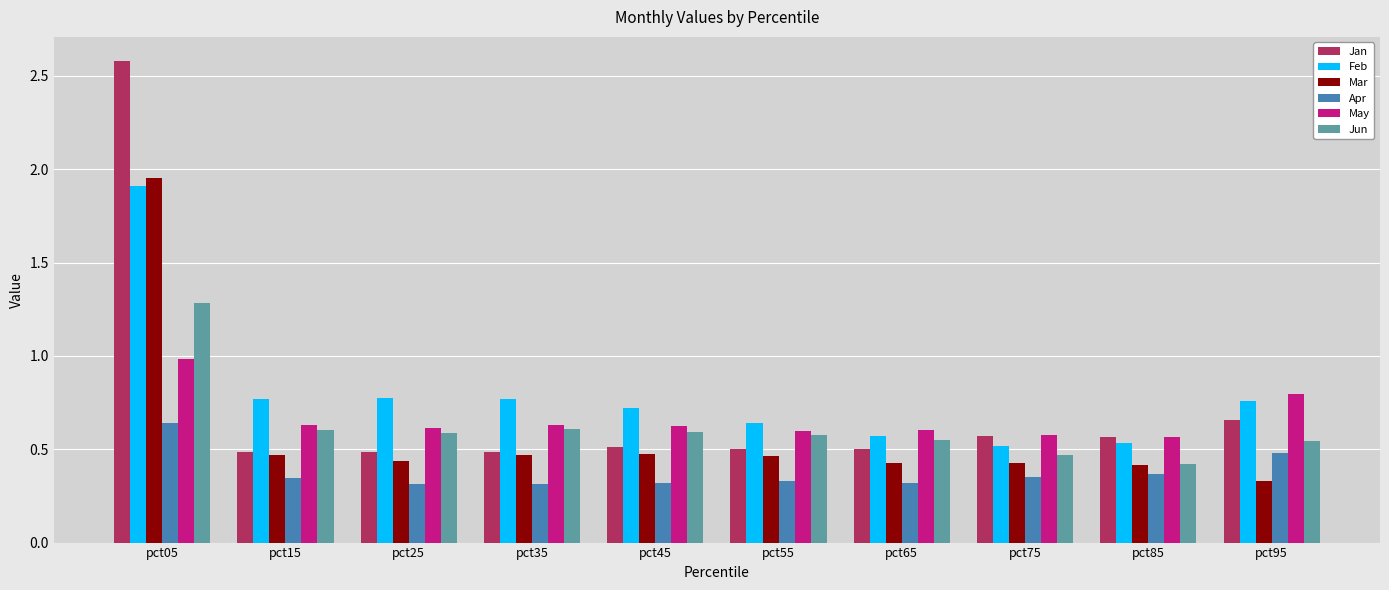

What is the sum of the Mar values at pct45 and pct15?

0.9